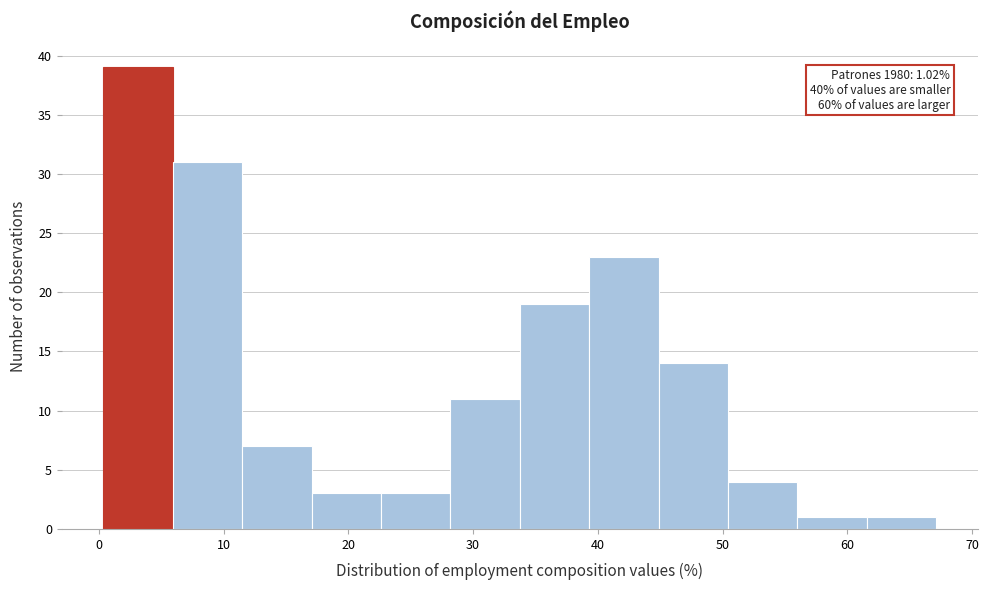

Over which range of the x-axis is the bar tallest?

0 to 6